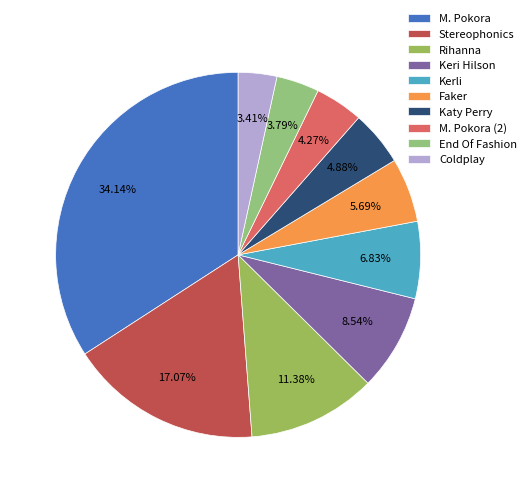

How many segments does this pie chart have?

10